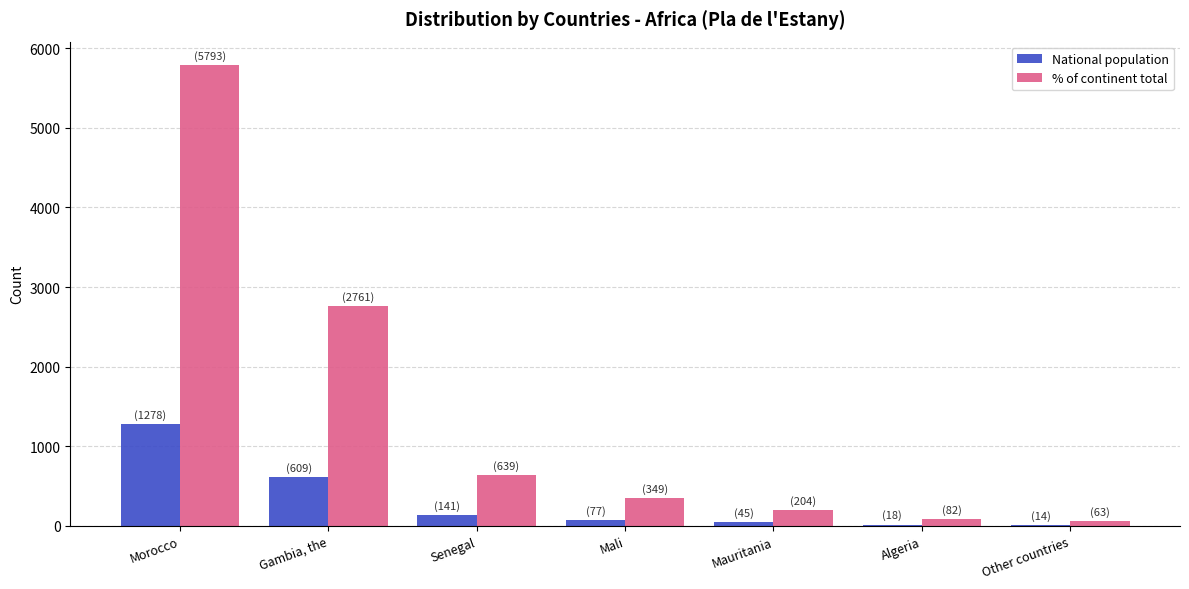

Count the number of data series in this chart.

2